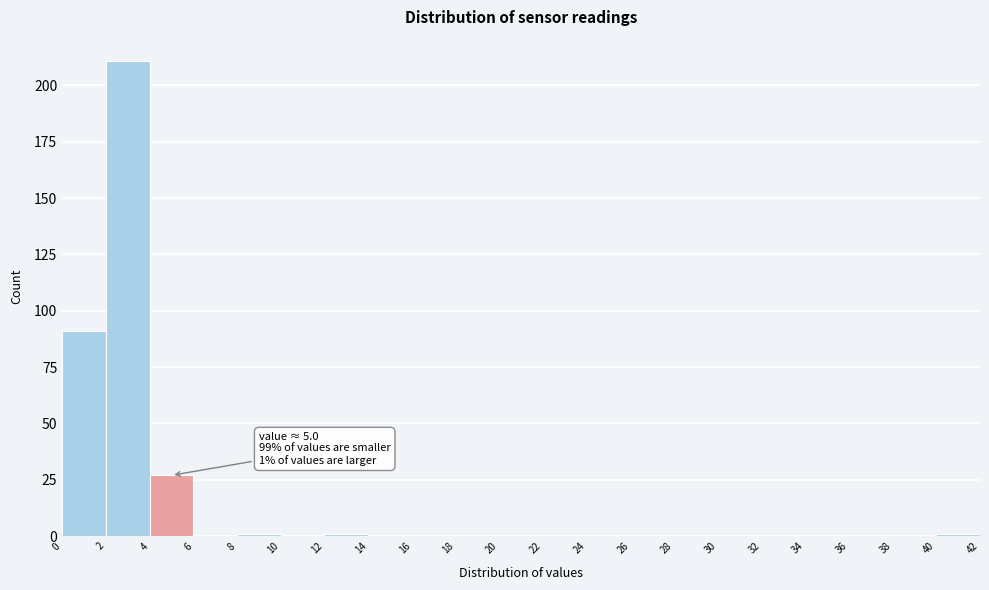

Over which range of the x-axis is the bar tallest?

2 to 4